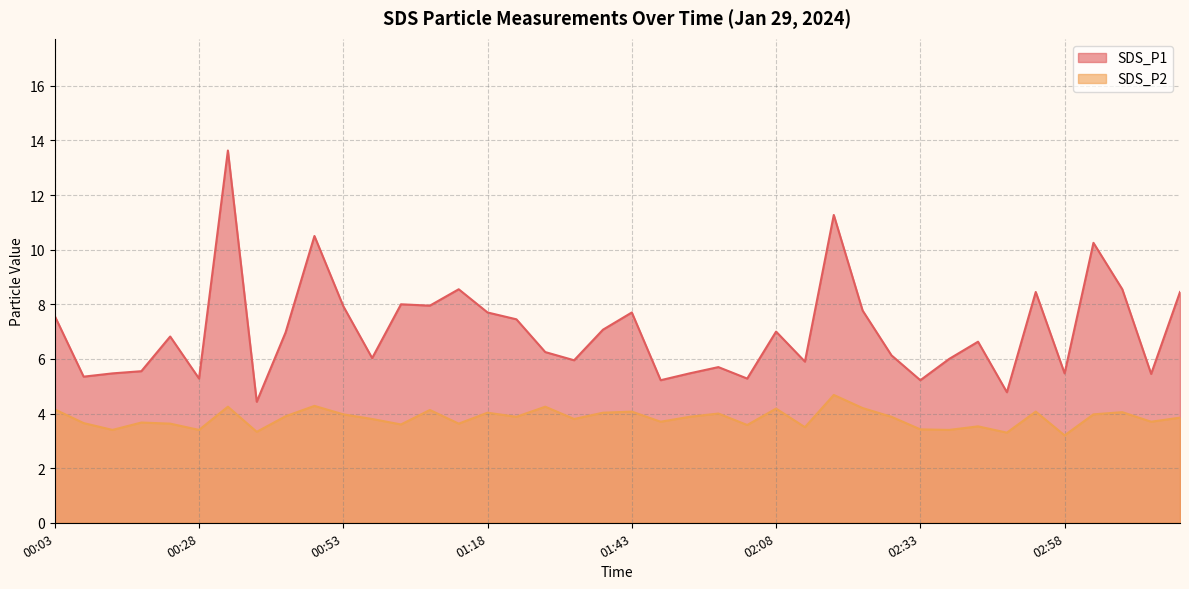

How many series are shown in this chart?

2